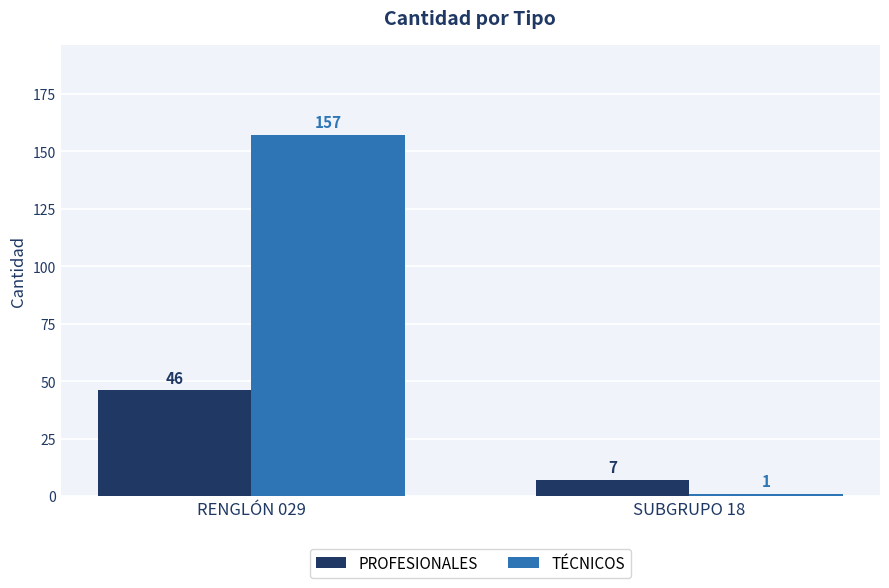

What value does the PROFESIONALES series have at RENGLÓN 029, to the nearest 10?

50